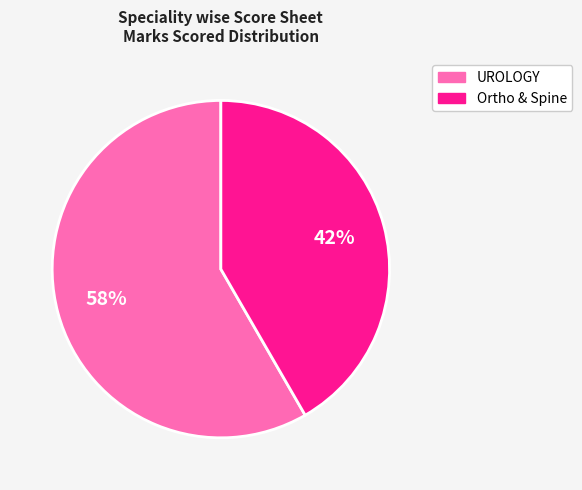

To the nearest percent, what percentage of the pie is Ortho & Spine?

42%